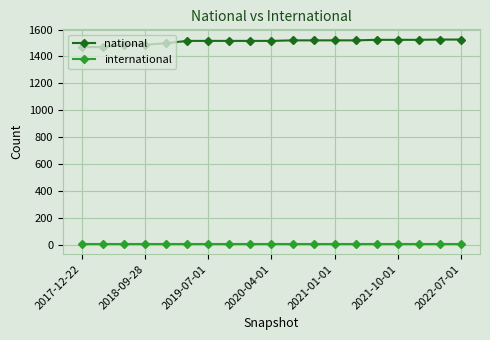

What is the highest value of the national series?

1526